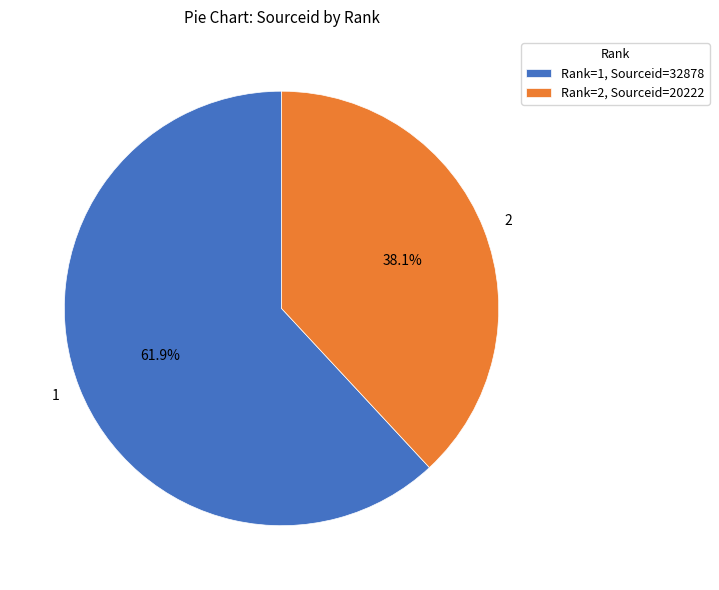

Is the sum of 2 and 1 greater than half?

Yes